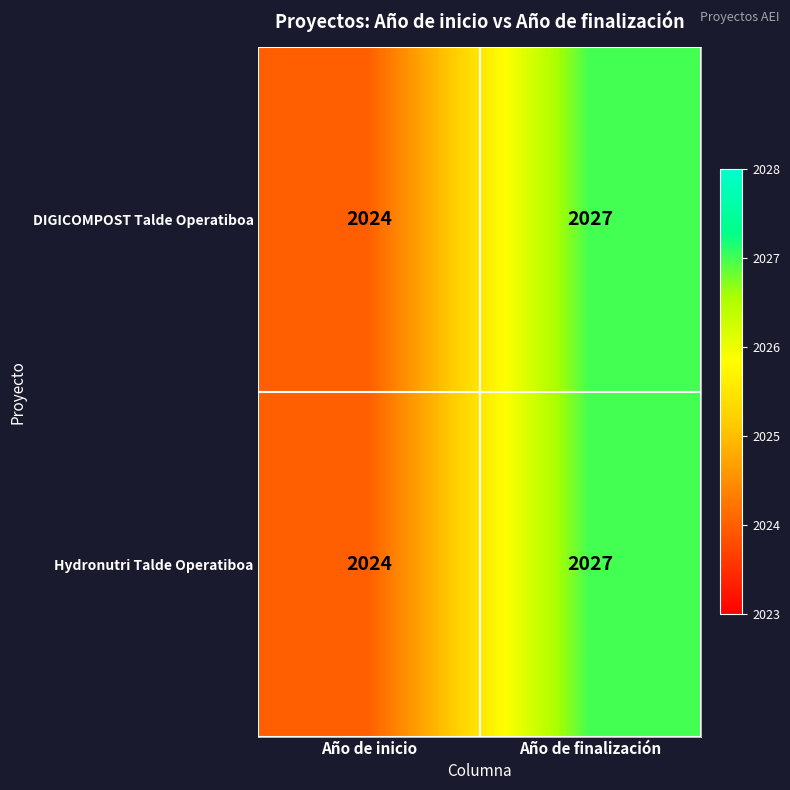

What is the total value across all series at Año de inicio?

4048